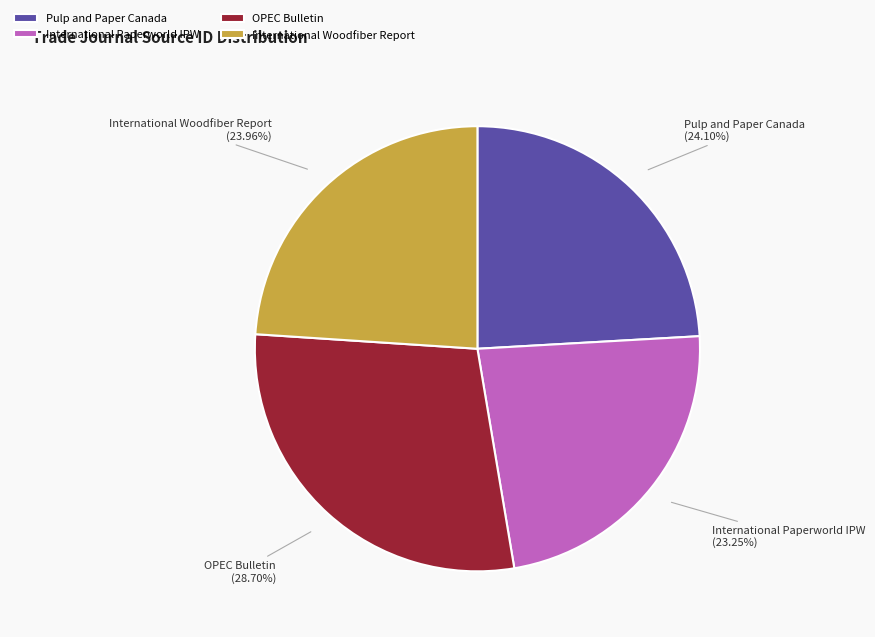

How many segments does this pie chart have?

4